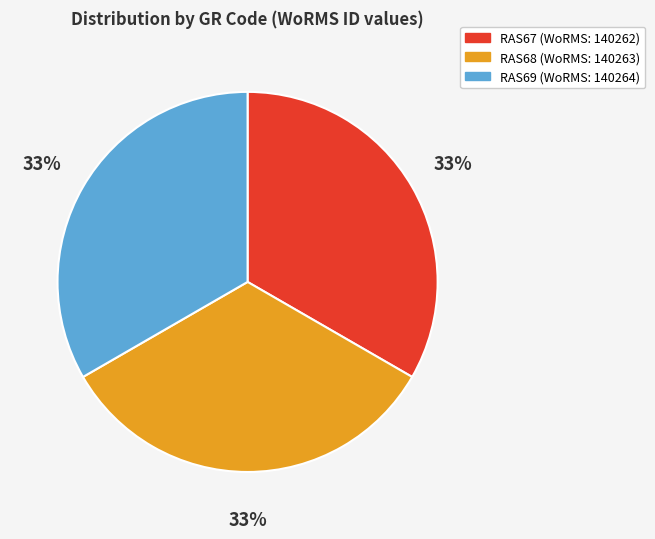

How many slices are in this pie chart?

3